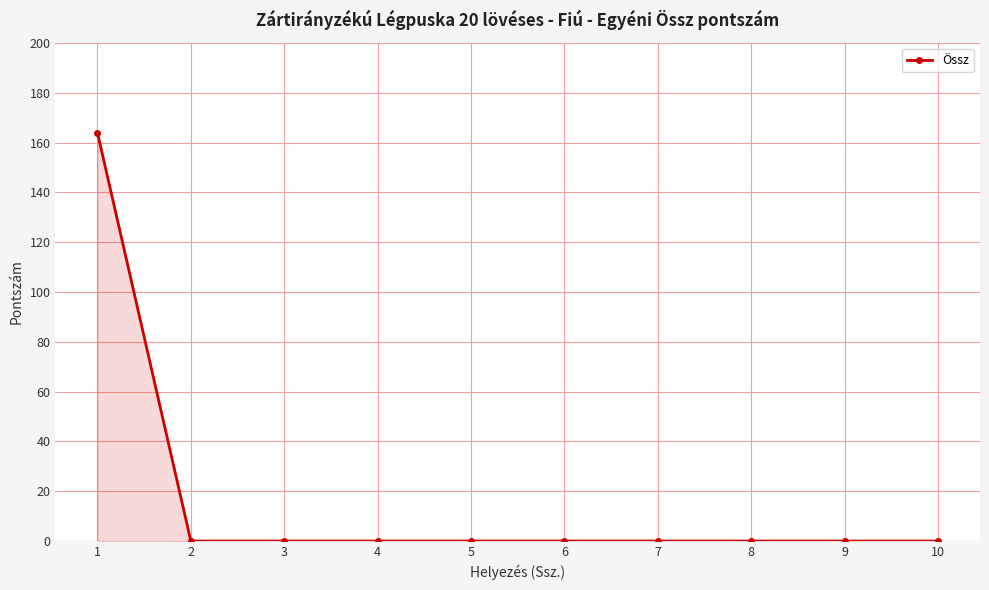

What is the difference between the values at 1 and 4?

164